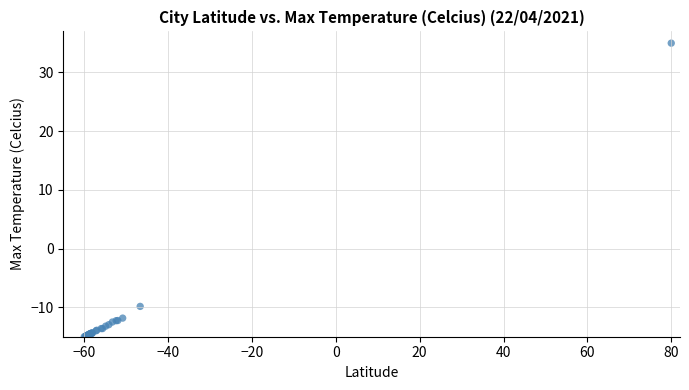

What Y value in the scatter plot is closest to 10?

-9.8